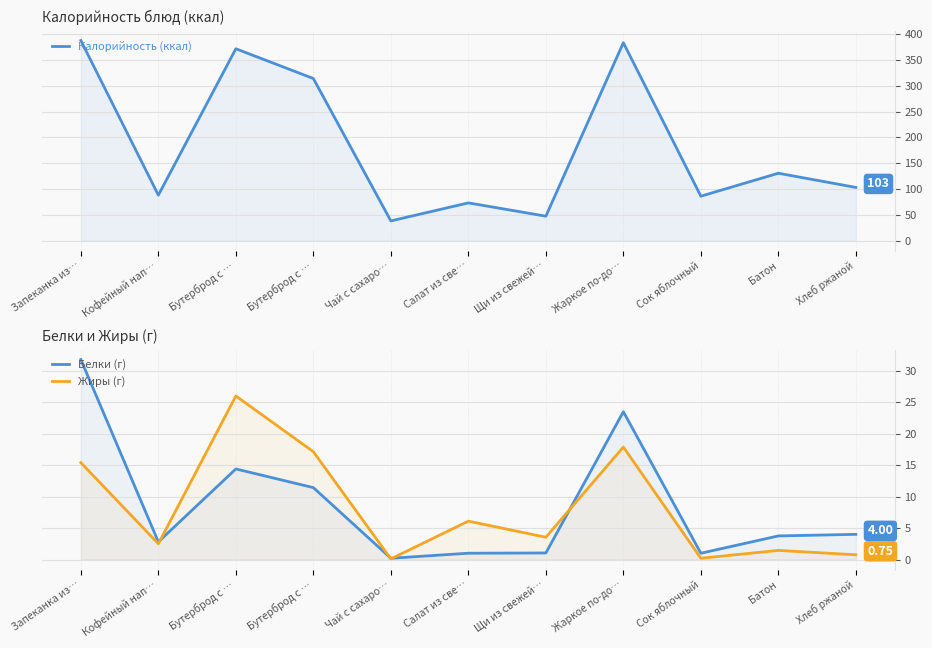

What is the spread (max minus min) of values at Салат из све…?

72.0